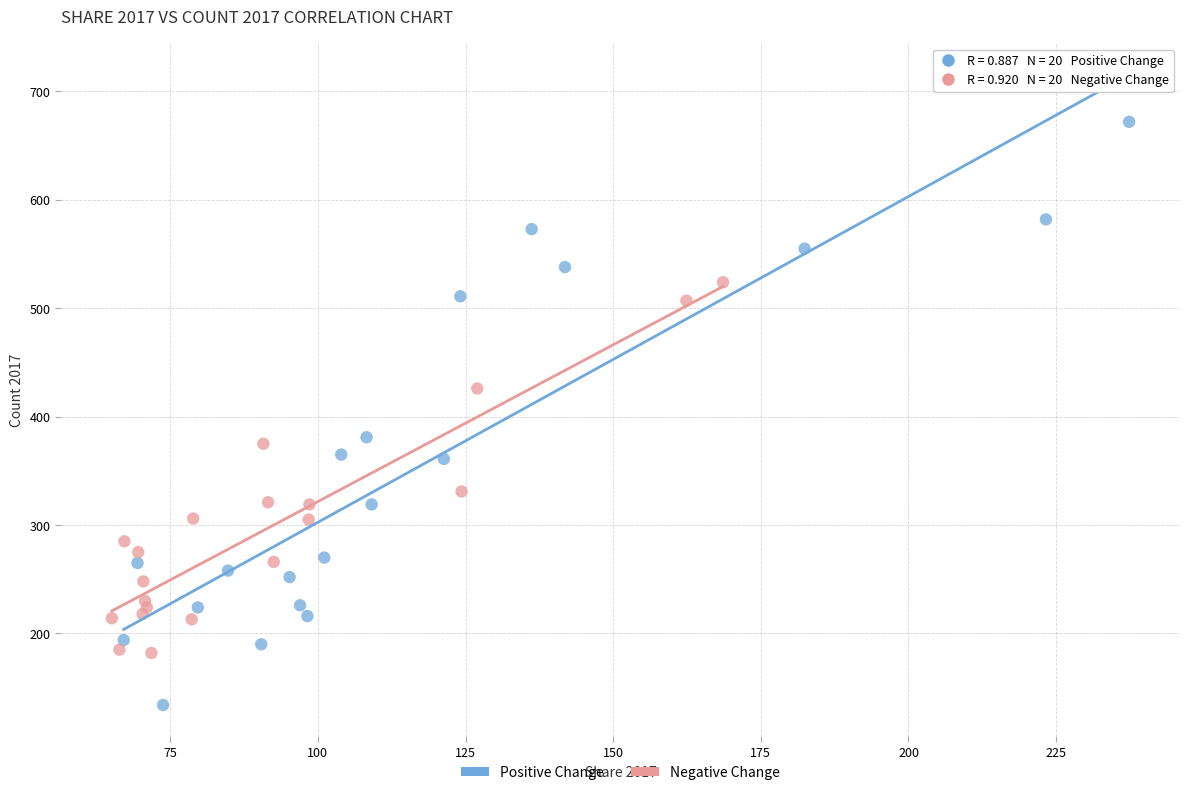

Which series reaches the minimum Y coordinate?

Positive Change